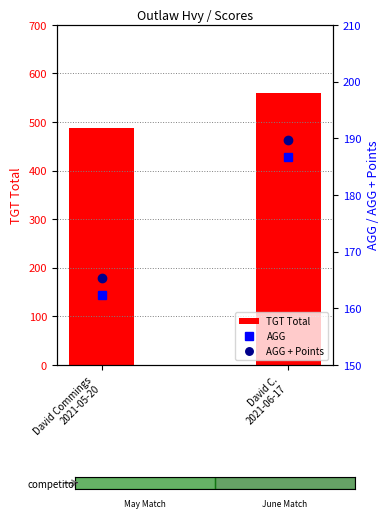

What position from the right is David Commings
2021-05-20?

2